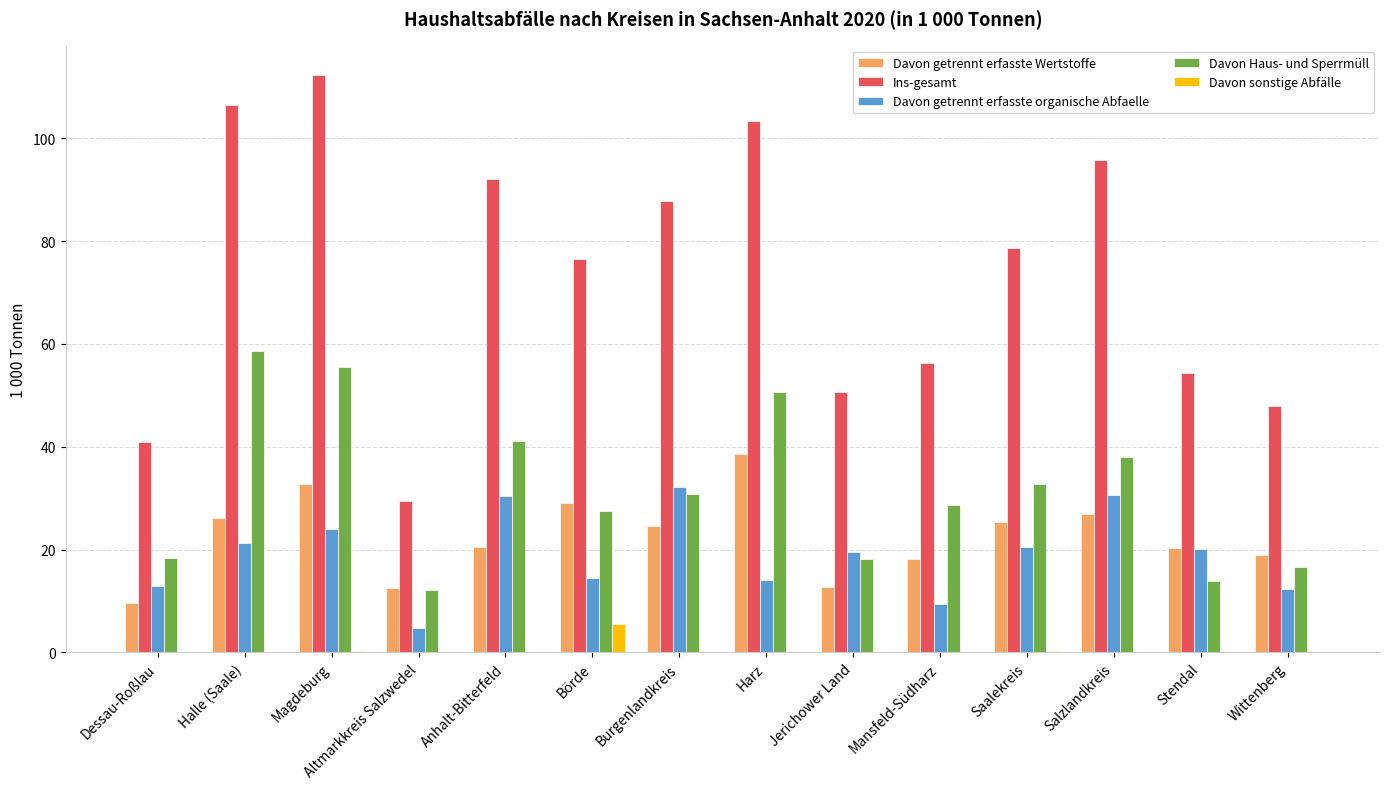

At which category is the sum across all series the highest?

Magdeburg